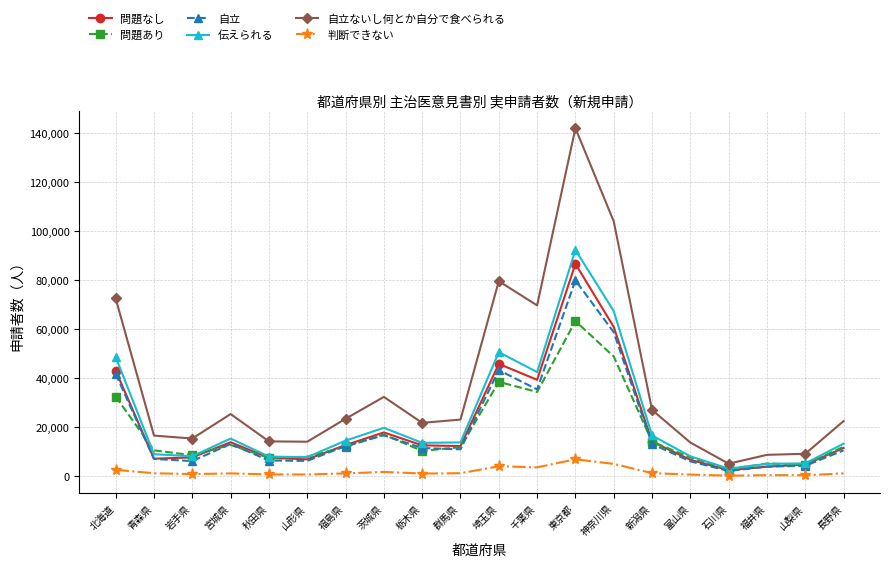

Does the chart have visible grid lines?

Yes